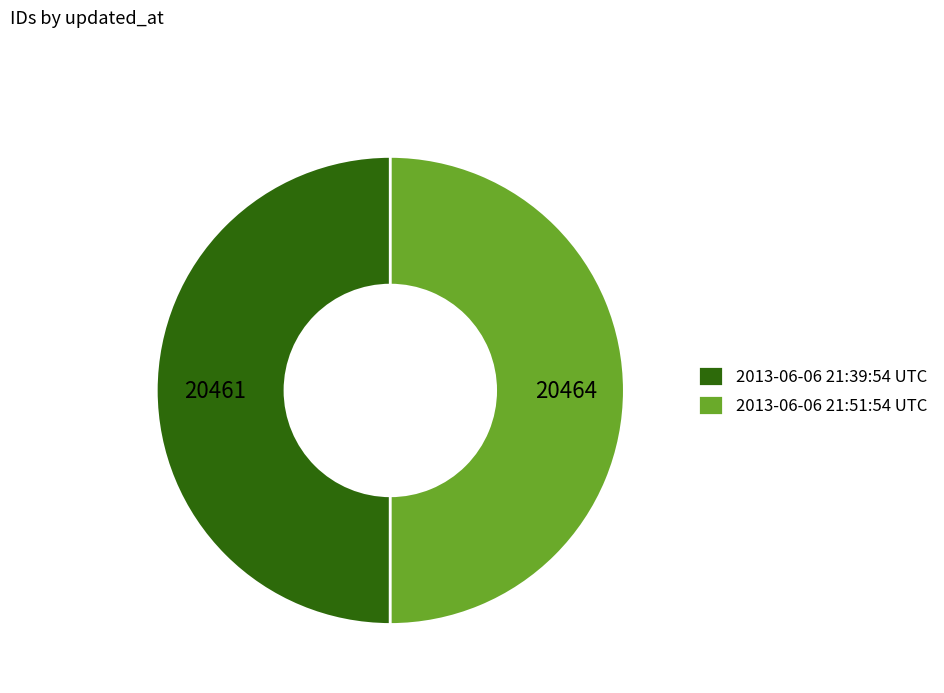

Approximately how many times larger is the value at 2013-06-06 21:51:54 UTC compared to 2013-06-06 21:39:54 UTC?

1.0